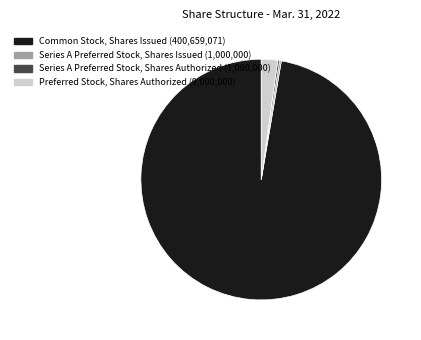

Is the sum of Common Stock, Shares Issued and Preferred Stock, Shares Authorized greater than half?

Yes